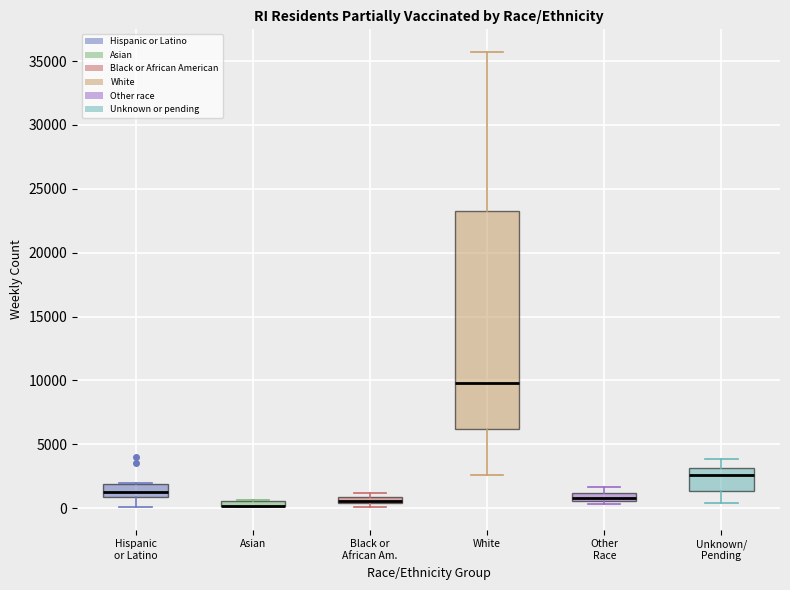

Where does the upper whisker of the box for Unknown/ Pending end on the y-axis? The values are not printed on the chart, so give them approximately, as read against the axis.

4000